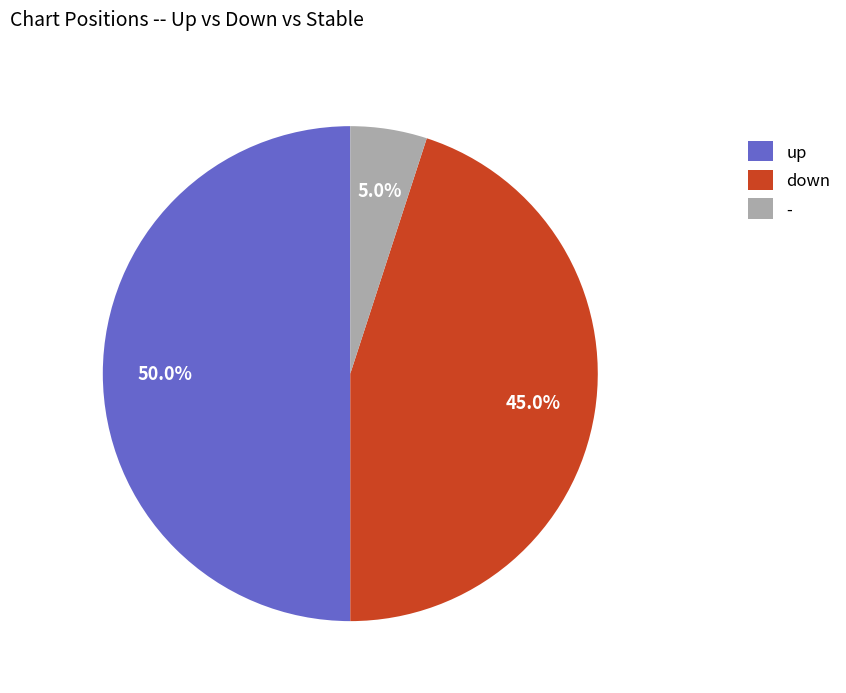

Combined, what portion of the pie is - and down?

50.0%